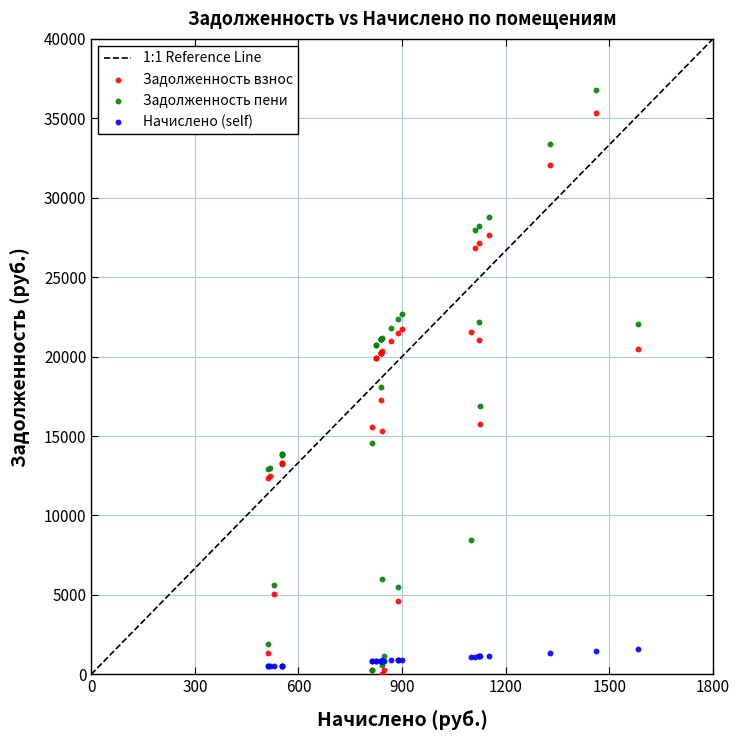

In the Задолженность пени series, what Y value is closest to 18524?

18097.7